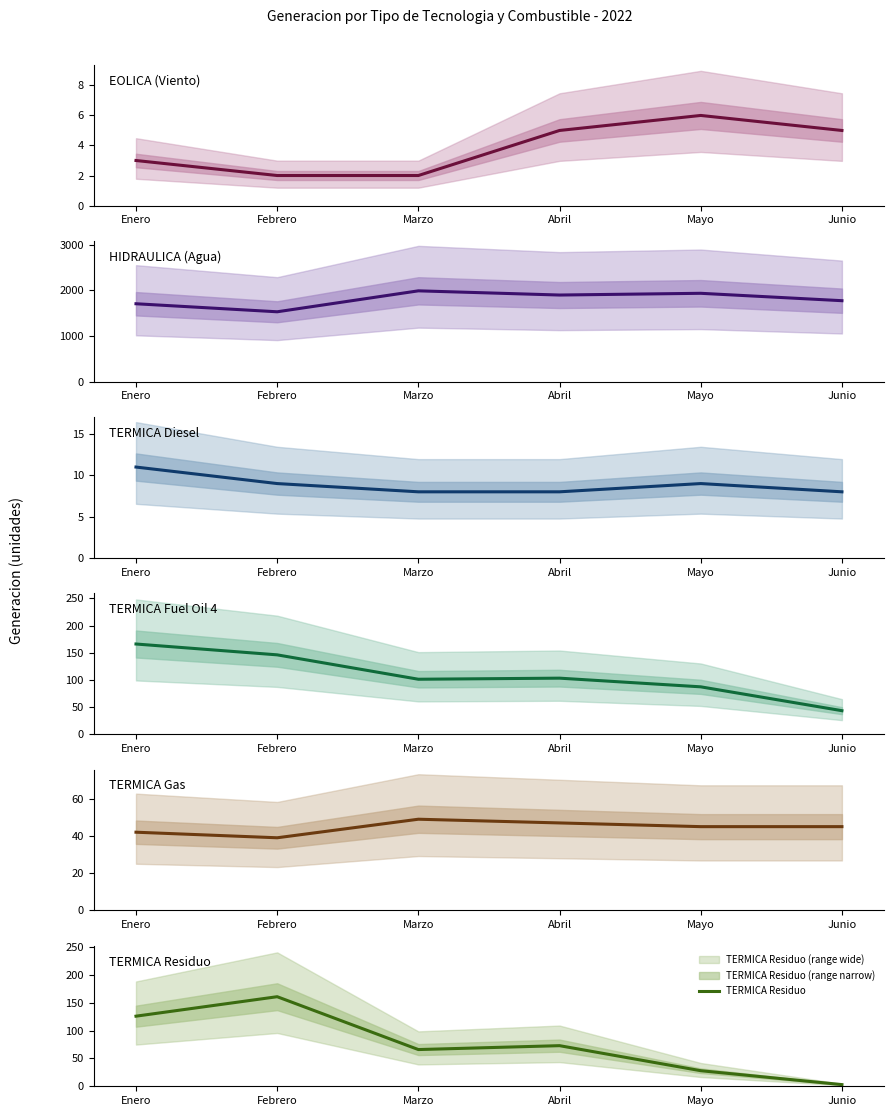

Which category has the highest value in the TERMICA Fuel Oil 4 series?

Enero